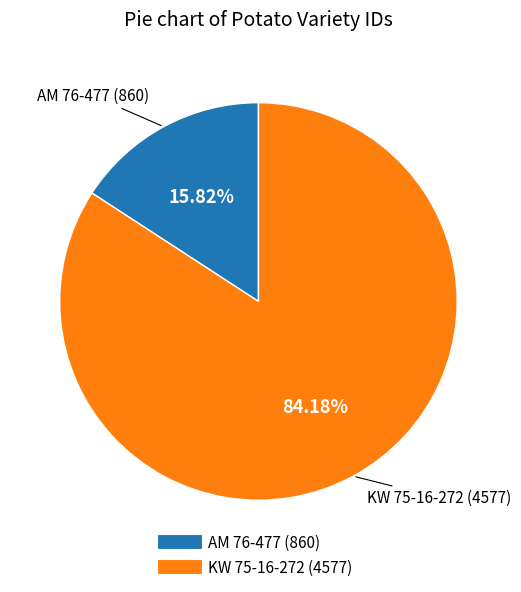

To the nearest percent, what portion does AM 76-477 represent?

16%